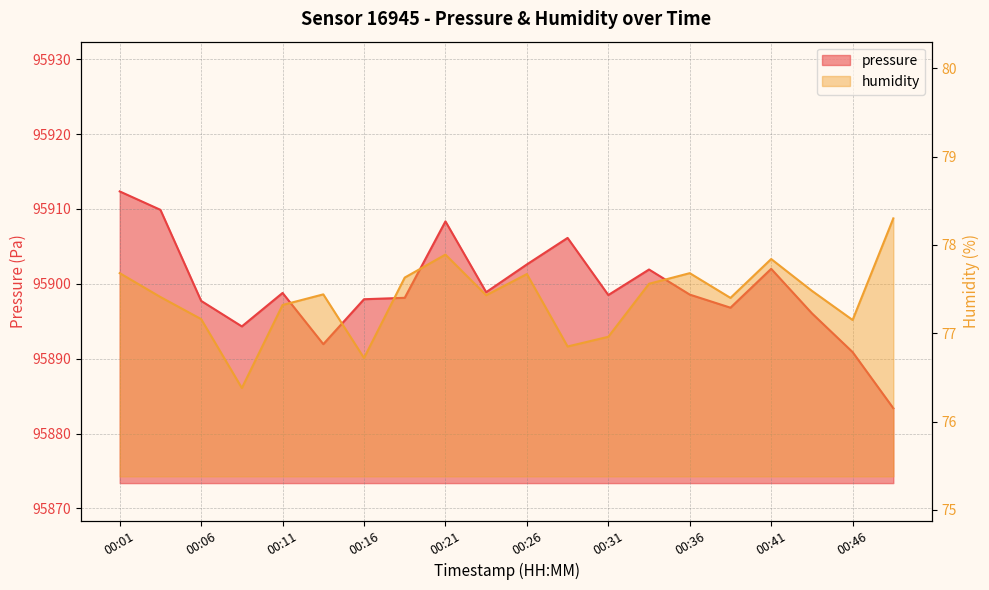

At which category does the chart reach its peak across all series?

00:01